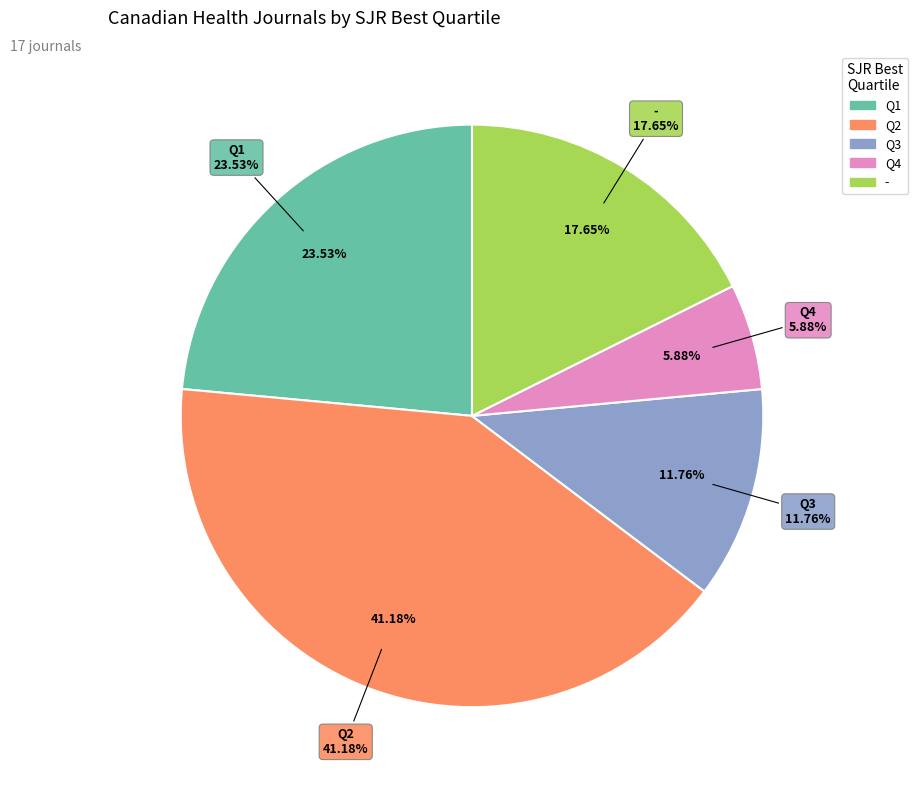

Which category has the biggest portion of the pie?

Q2